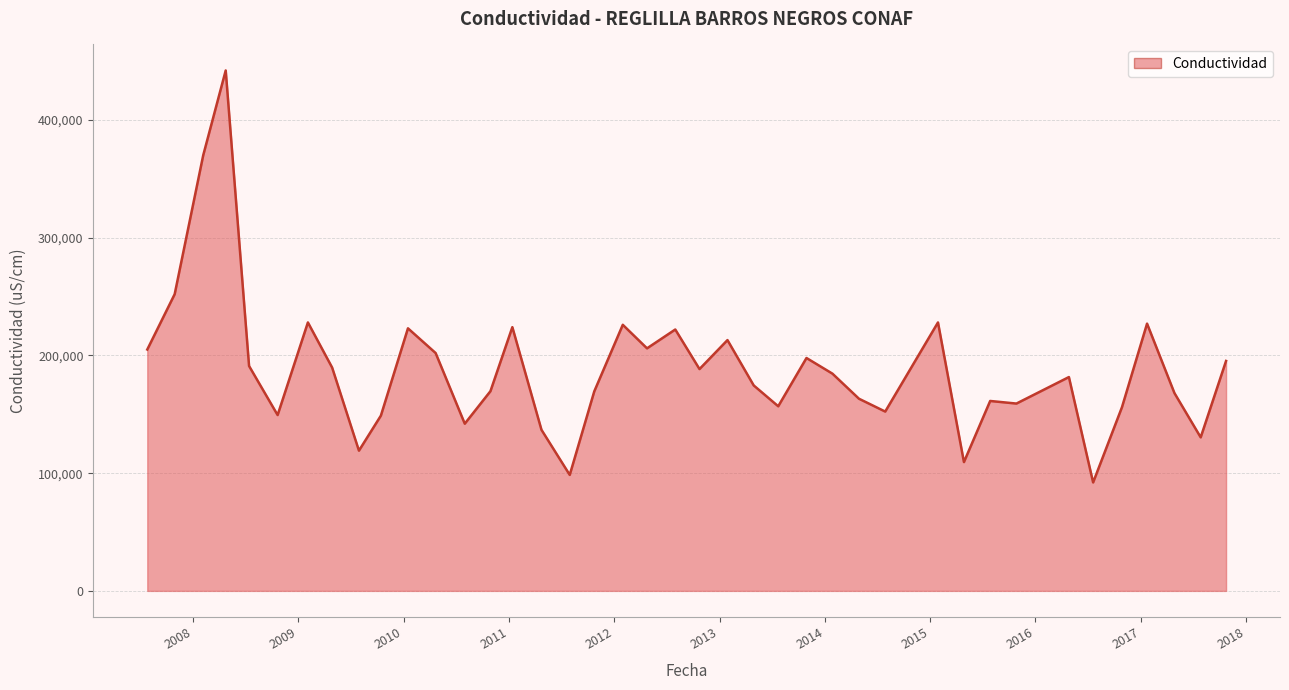

What is the difference between the maximum and minimum values?

349900